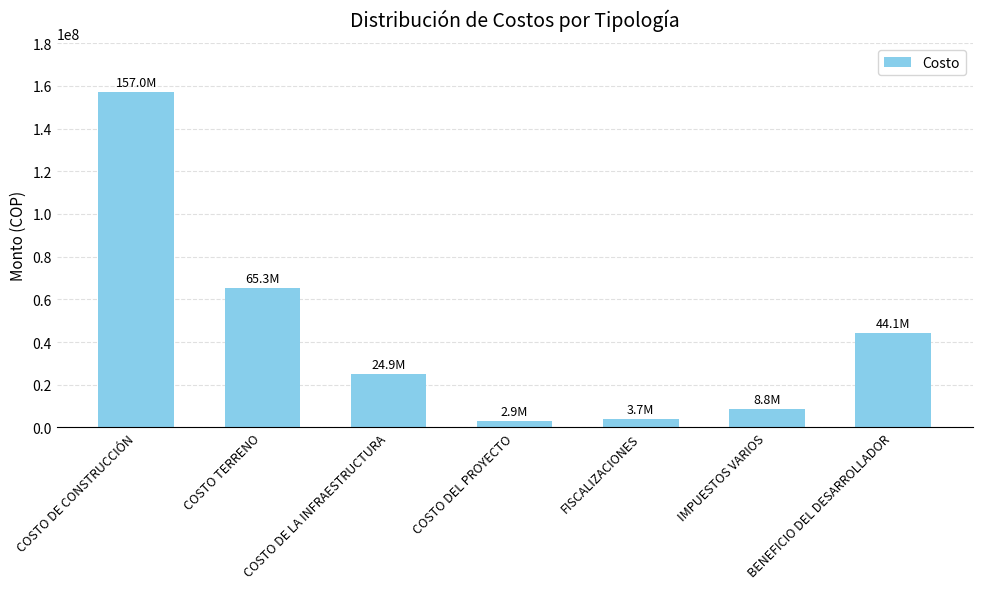

Count the number of data series in this chart.

1